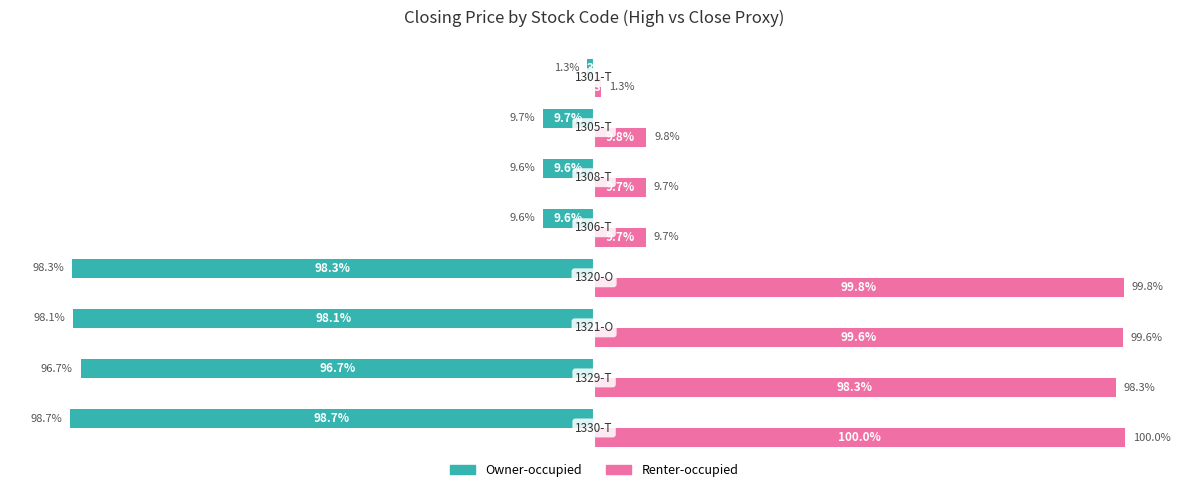

List the series in order of their overall mean, lowest first.

Owner-occupied, Renter-occupied